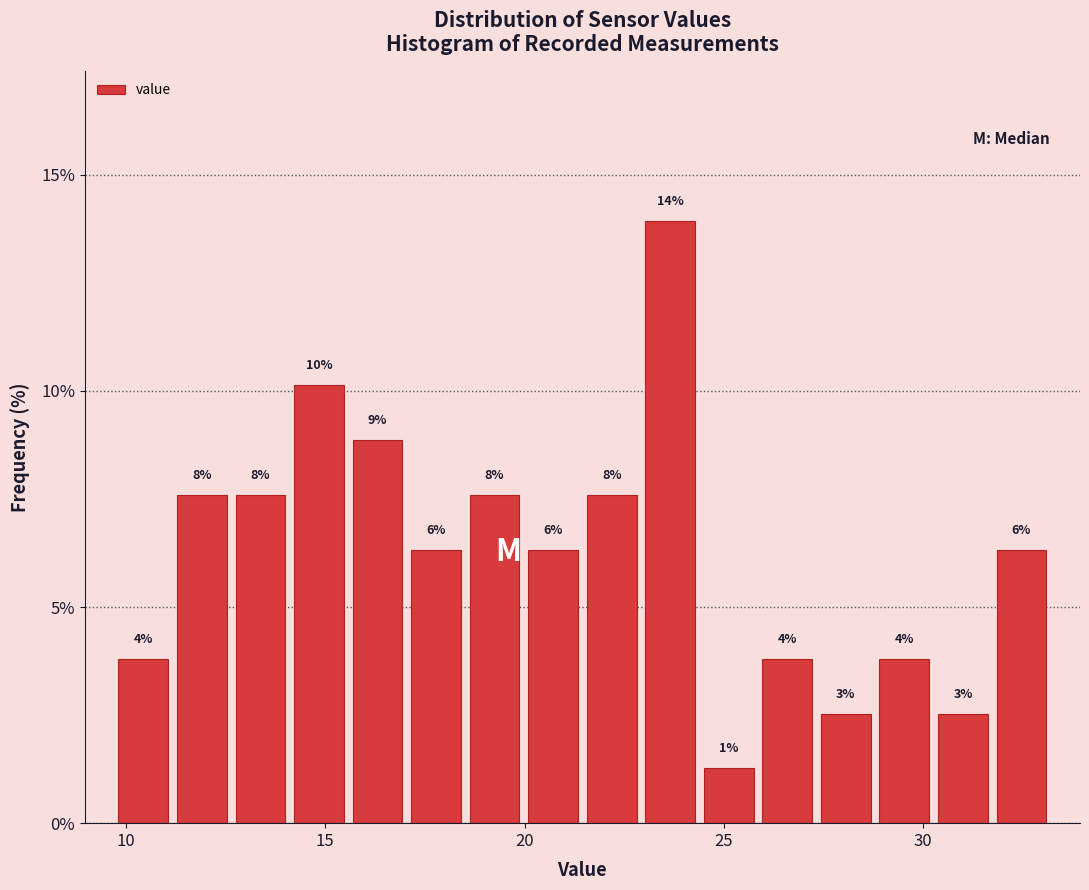

Read against the x-axis, roughly where is the centre of the tallest bar?

23.5